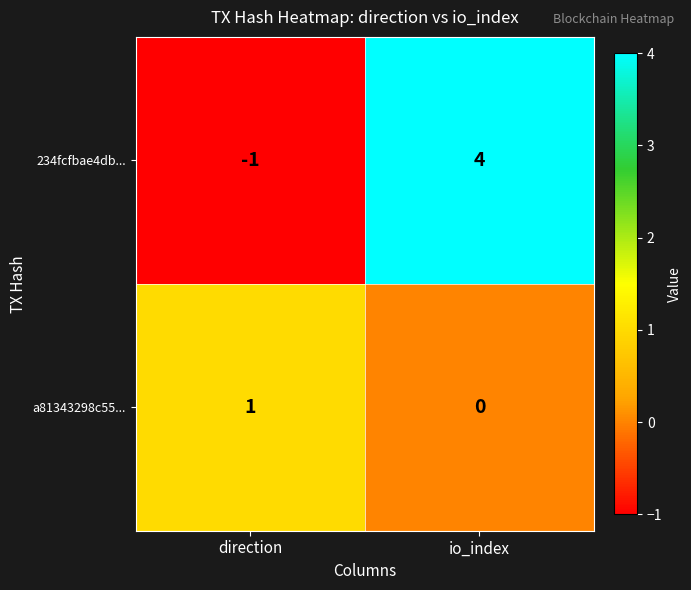

Rank the series by their average value, from highest to lowest.

234fcfbae4db..., a81343298c55...